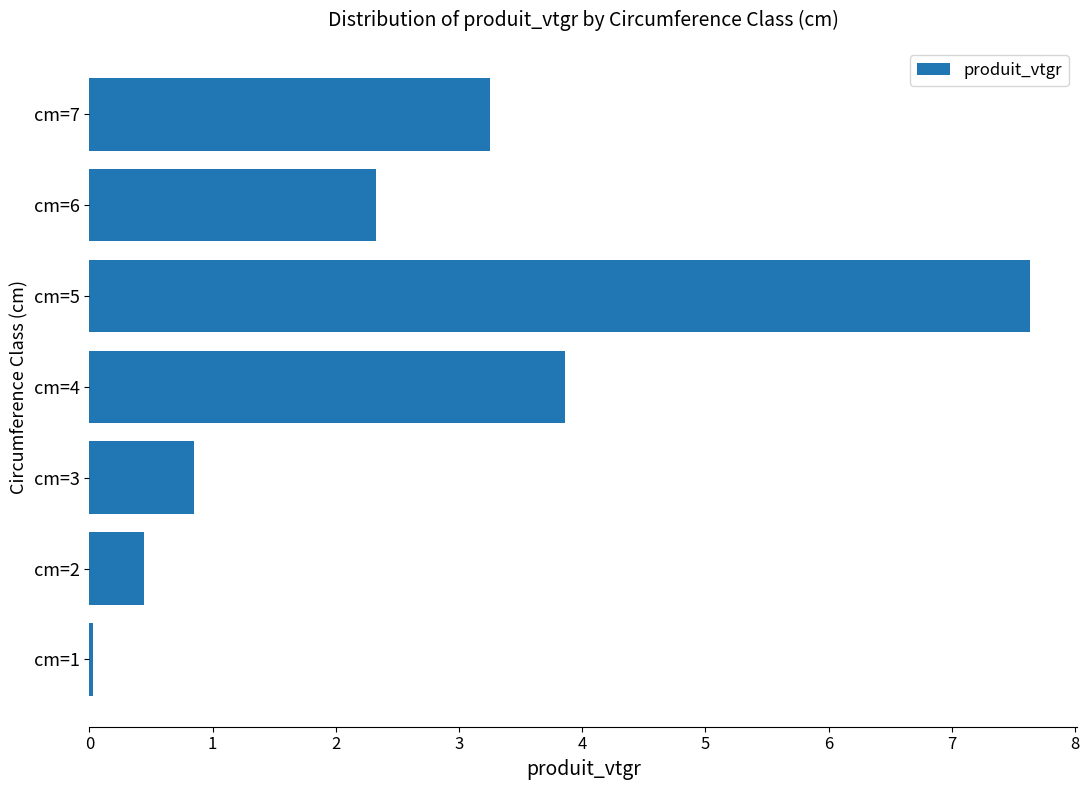

What is the greatest value displayed?

7.6